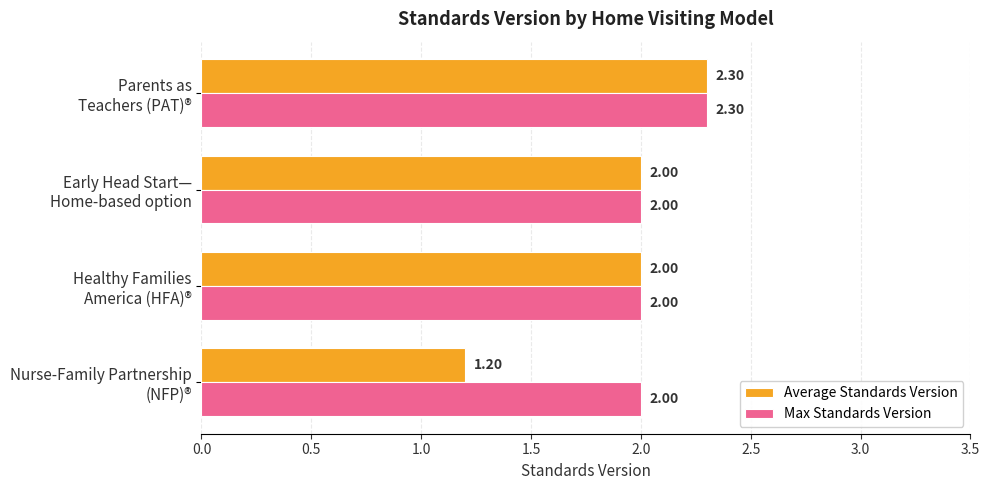

Rank the series by their average value, from lowest to highest.

Average Standards Version, Max Standards Version